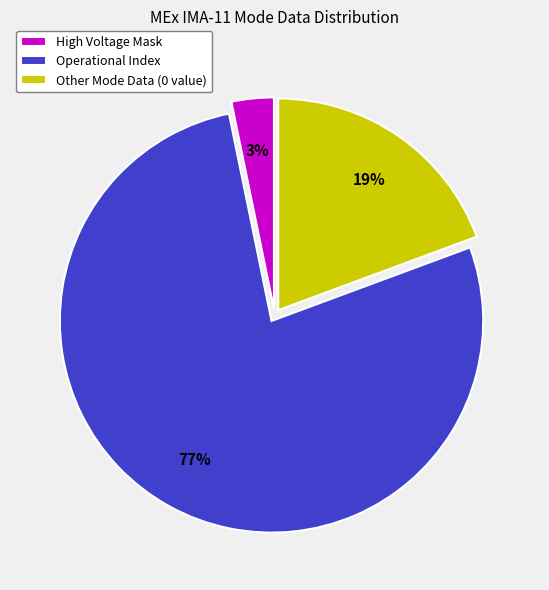

To the nearest percent, what is the average slice percentage?

33%